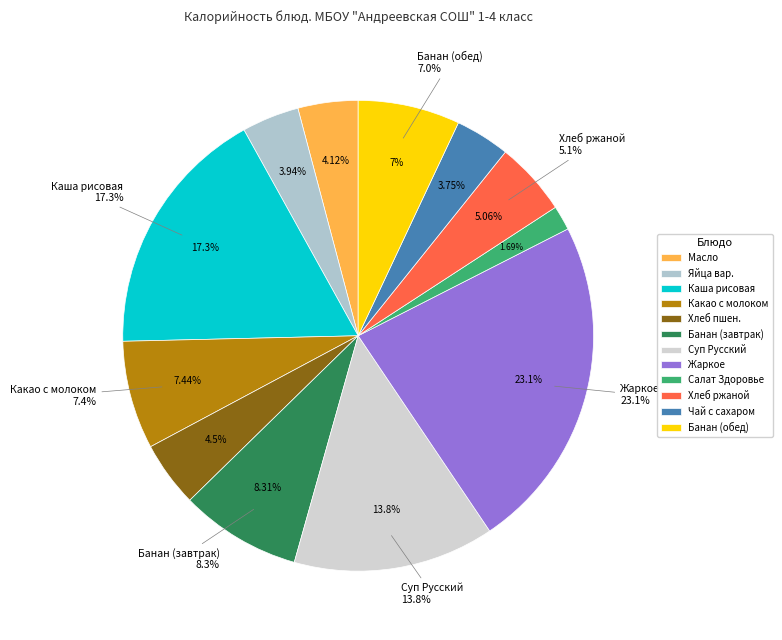

How much of the chart is everything except Суп Русский с птицей?

86.2%